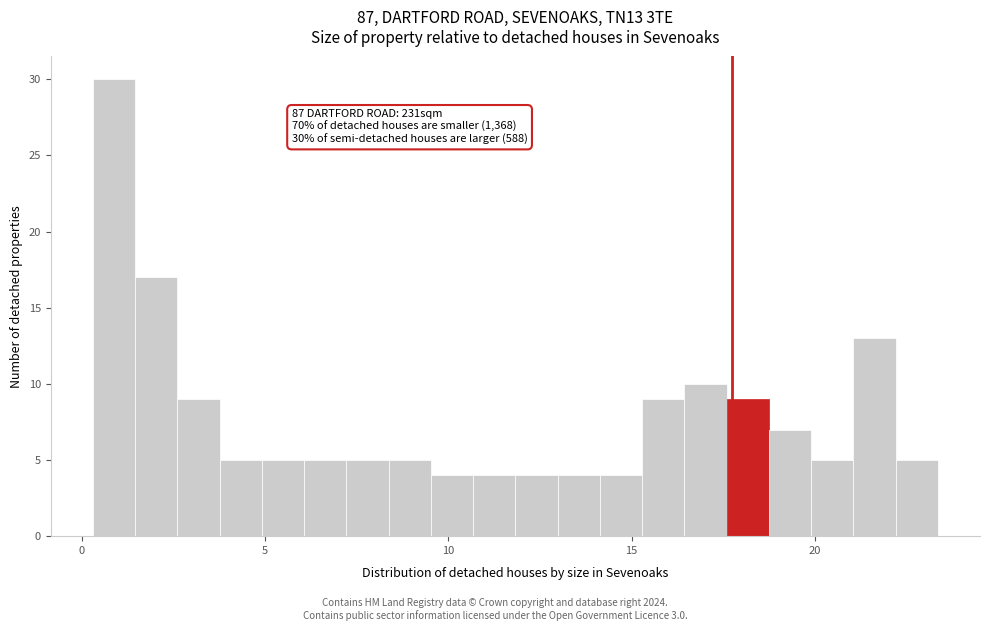

Around what value on the x-axis is the tallest bar? Give the approximate position of its centre, as read against the axis.

1.0